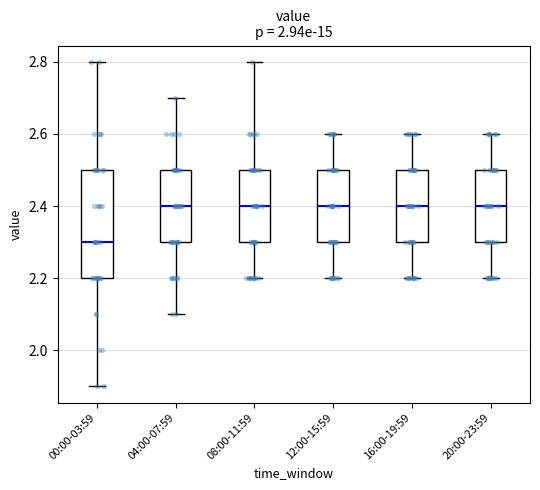

Reading left to right, transcribe this box plot: for each box, give where its median line is, the range the box spans, and where its two whiskers end, as read against the y-axis. The values are not printed on the chart, so give them approximately, as read against the axis.

00:00-03:59: median 2.3, box 2.2 to 2.5, whiskers 1.9 to 2.8
04:00-07:59: median 2.4, box 2.3 to 2.5, whiskers 2.1 to 2.7
08:00-11:59: median 2.4, box 2.3 to 2.5, whiskers 2.2 to 2.8
12:00-15:59: median 2.4, box 2.3 to 2.5, whiskers 2.2 to 2.6
16:00-19:59: median 2.4, box 2.3 to 2.5, whiskers 2.2 to 2.6
20:00-23:59: median 2.4, box 2.3 to 2.5, whiskers 2.2 to 2.6